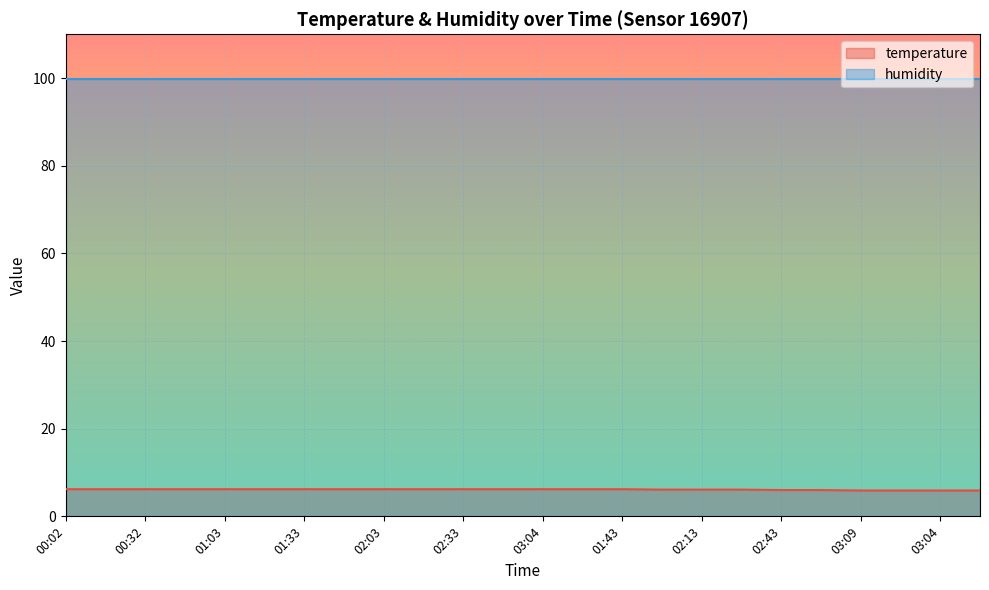

Read the value at 00:17.

6.2